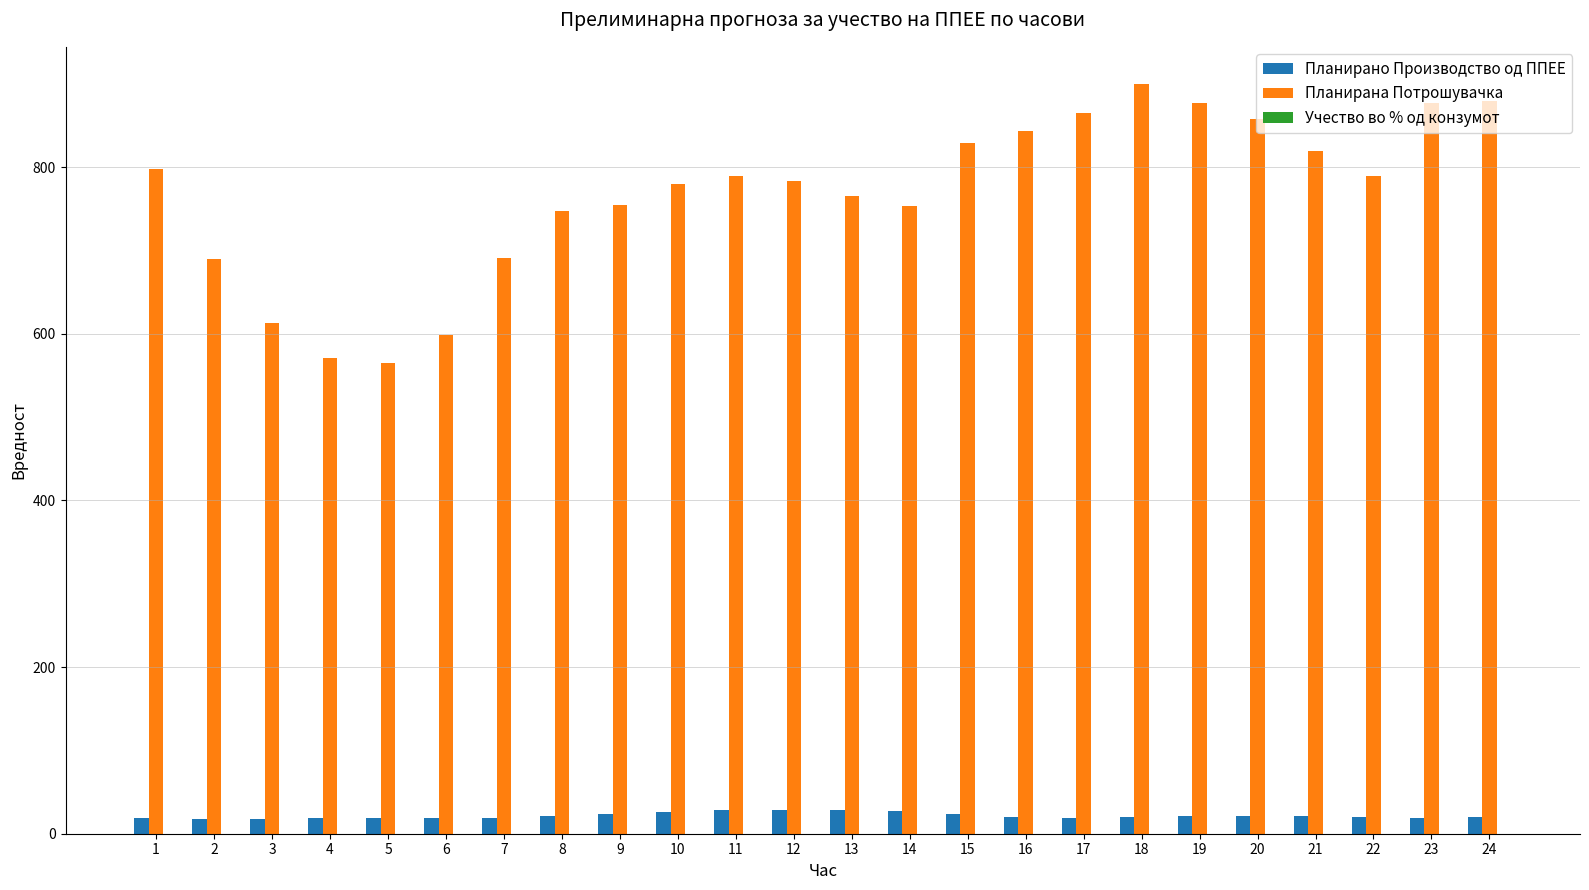

Is the value of Планирана Потрошувачка at 24 greater than the value of Планирано Производство од ППЕЕ at 9?

Yes